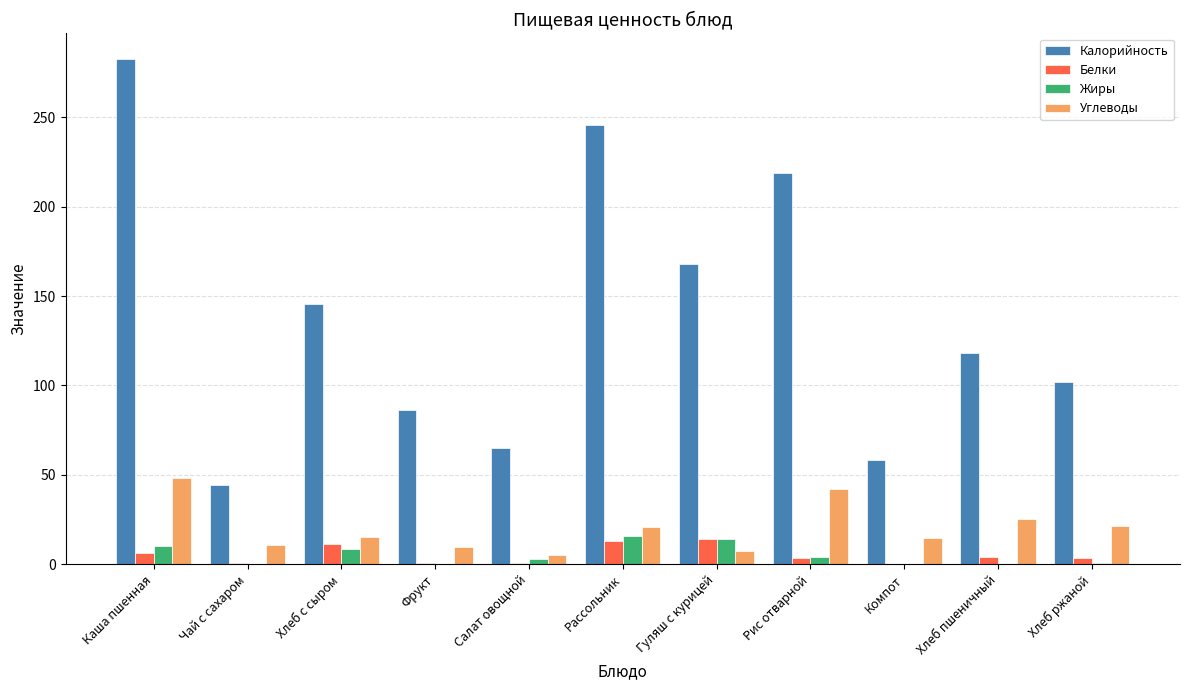

Which series has the largest total across all categories?

Калорийность